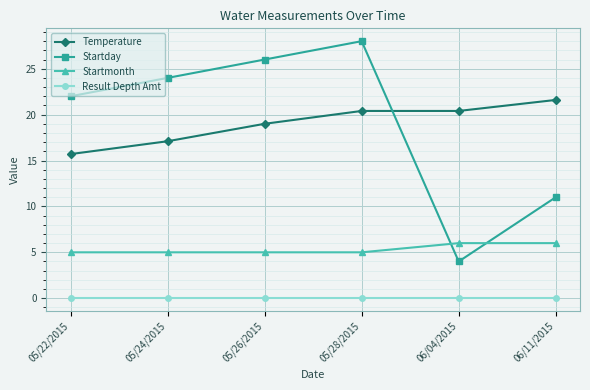

Which series has the largest range (max minus min)?

Startday